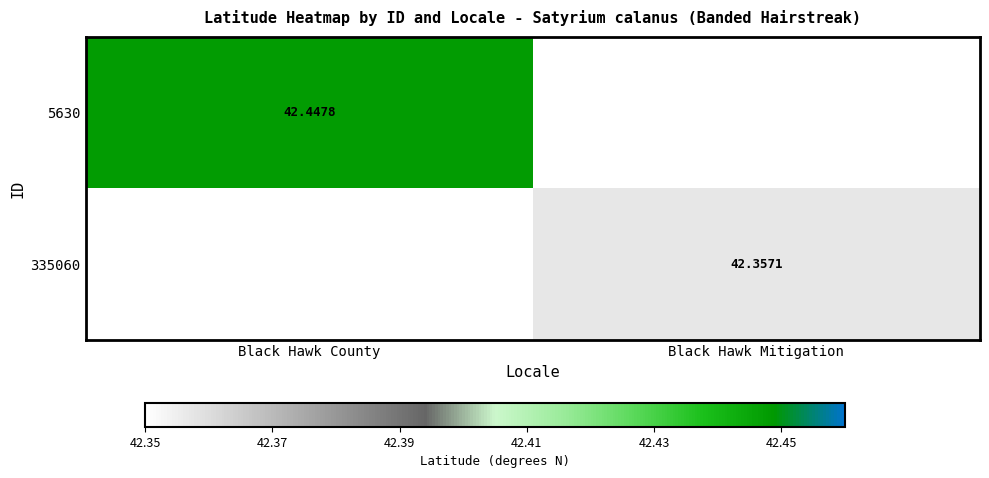

Which has a higher value, Black Hawk Mitigation or Black Hawk County?

Black Hawk County